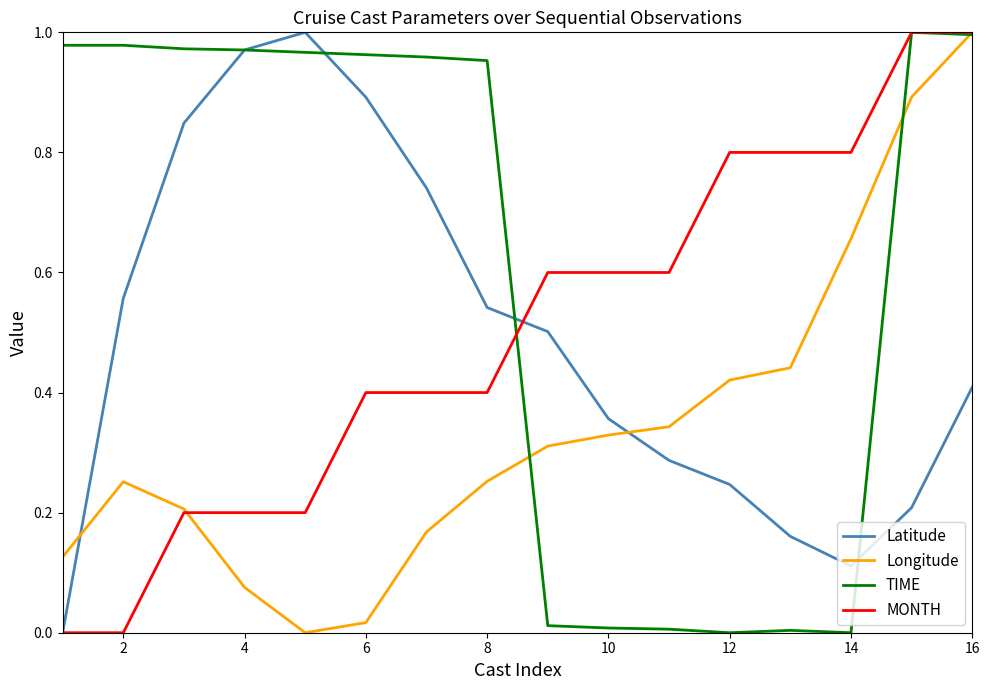

Which series has the largest total across all categories?

TIME